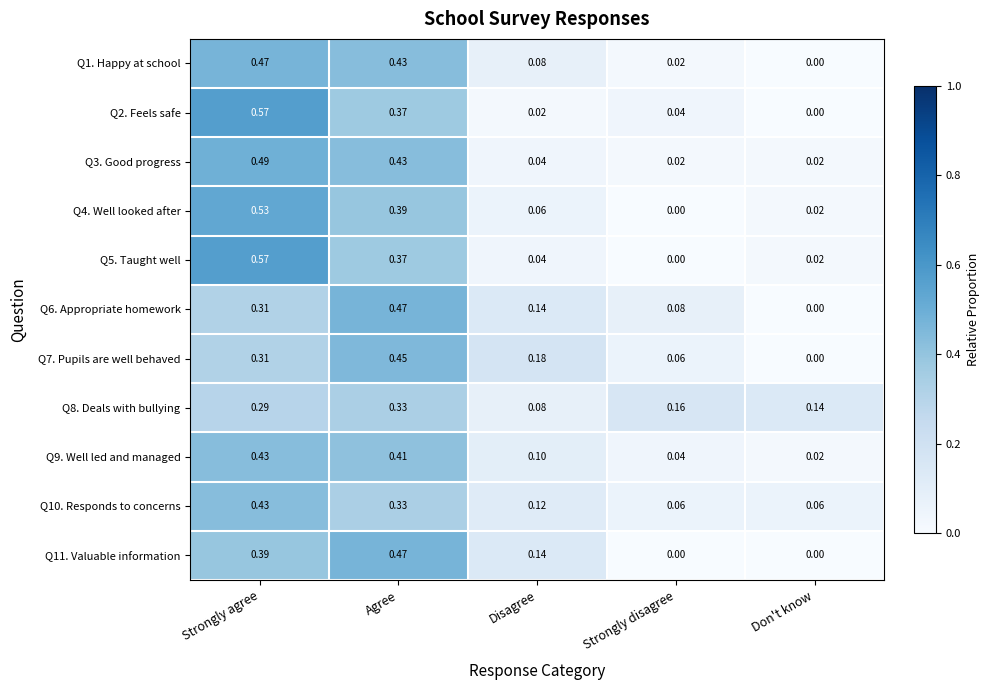

At how many categories does at least one series exceed 0?

5